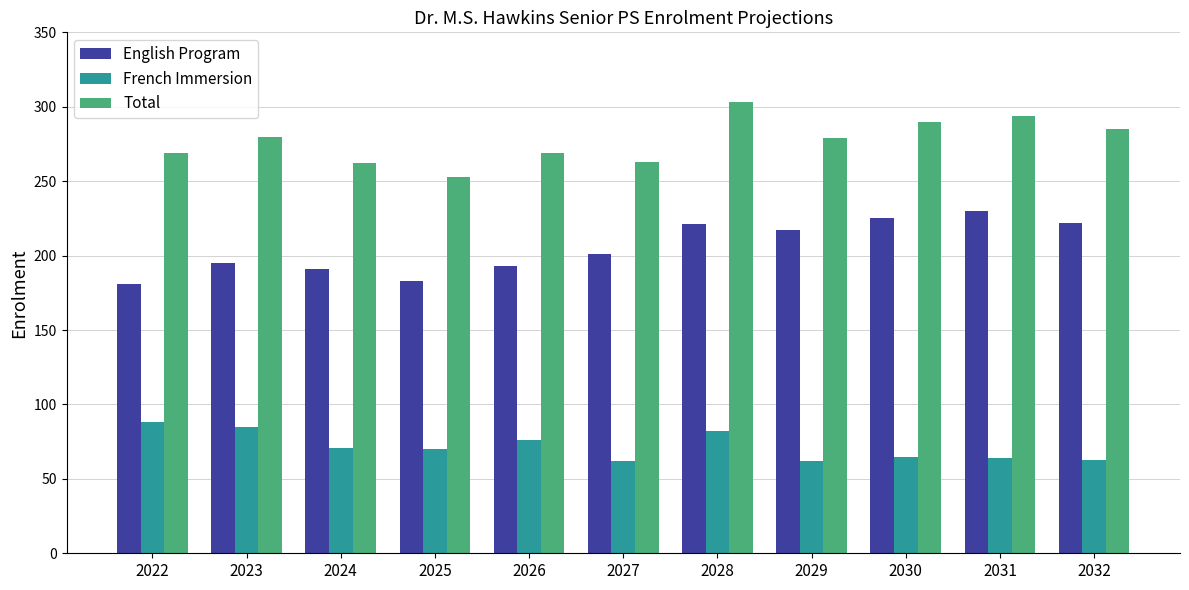

Which series has the largest total across all categories?

Total